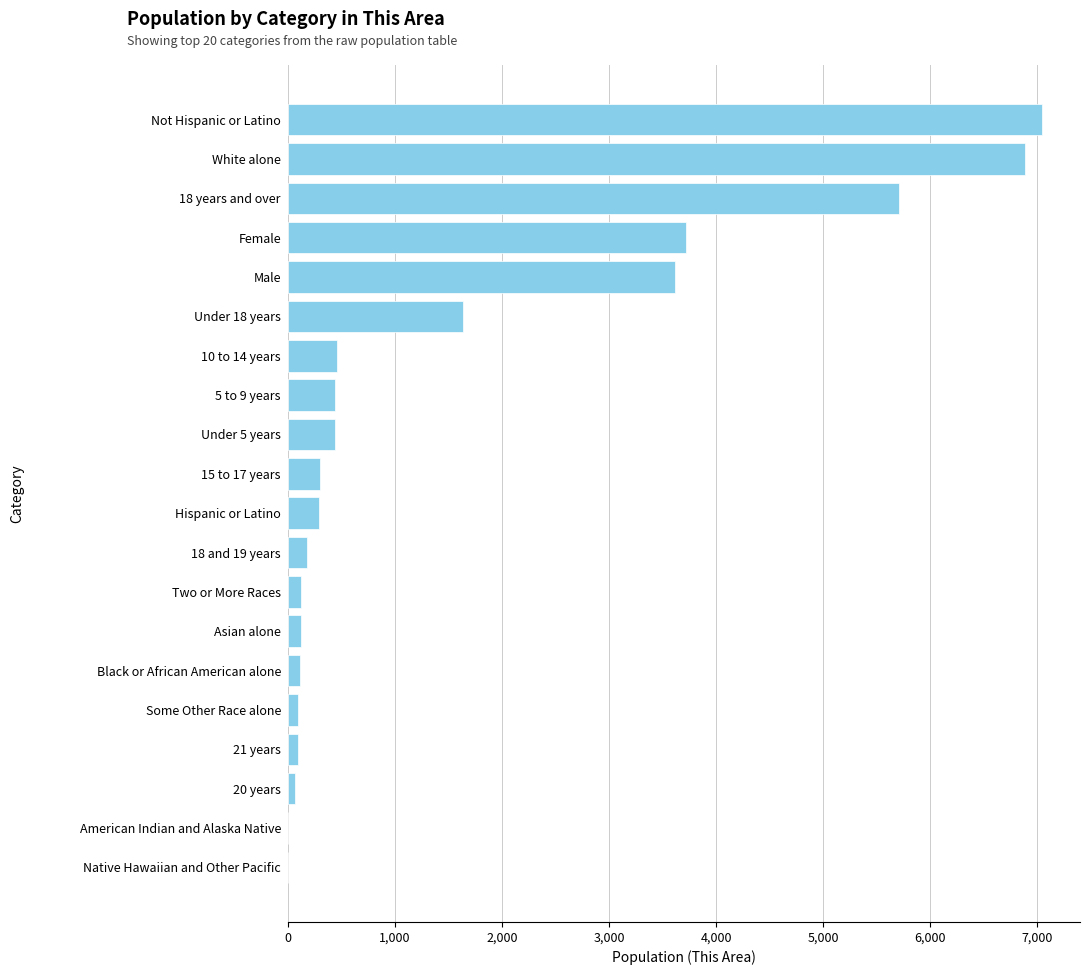

The value at Male is 4768. True or false?

False